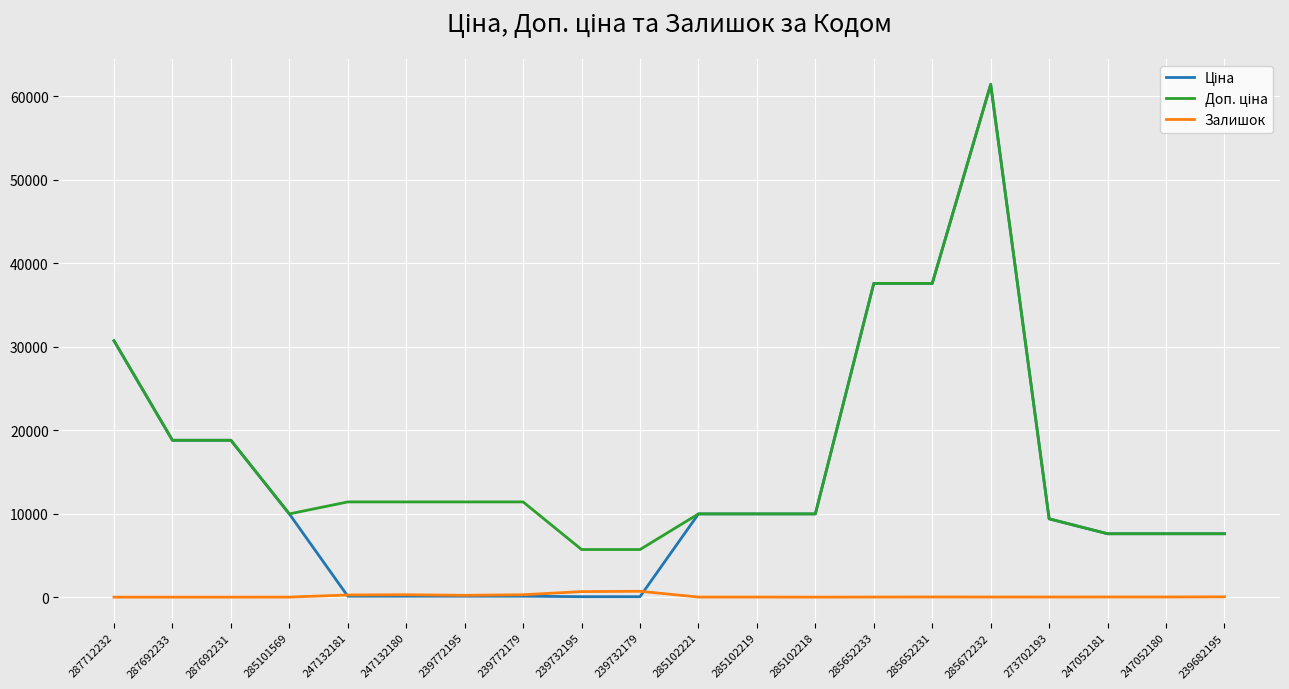

True or false: Залишок has a value of 218.0 at 239772195.

True